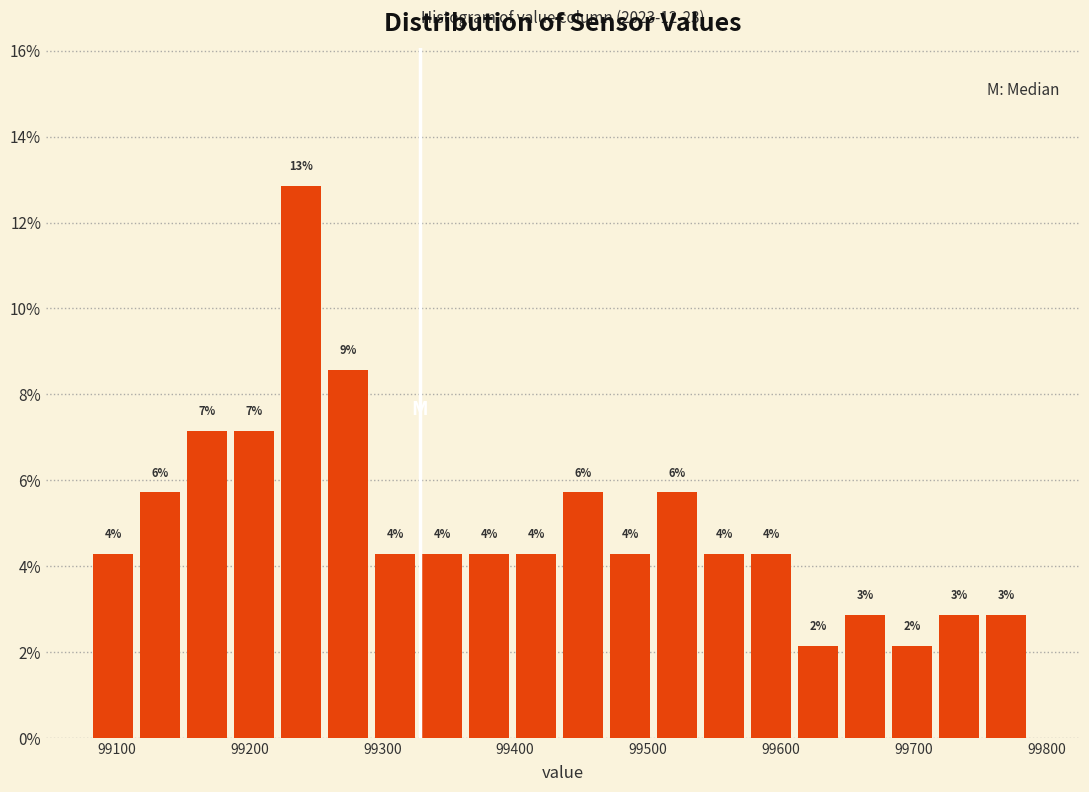

Around what value on the x-axis is the tallest bar? Give the approximate position of its centre, as read against the axis.

99240